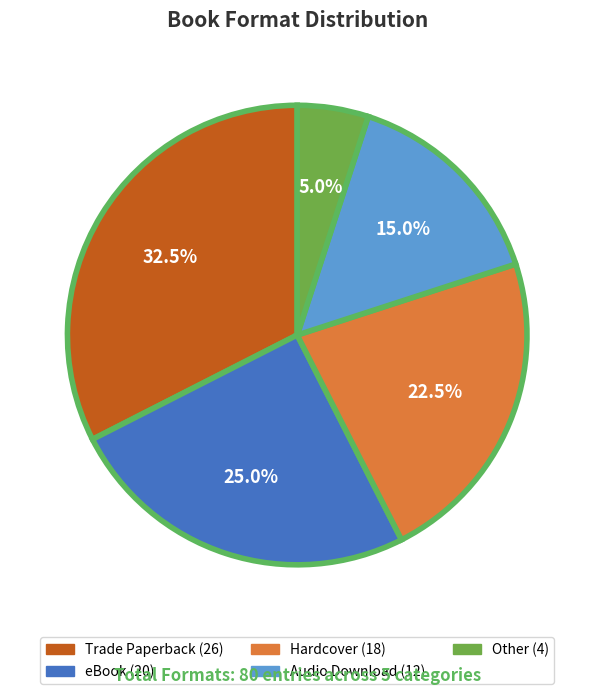

Rank the categories by value from lowest to highest.

Other, Audio Download, Hardcover, eBook, Trade Paperback